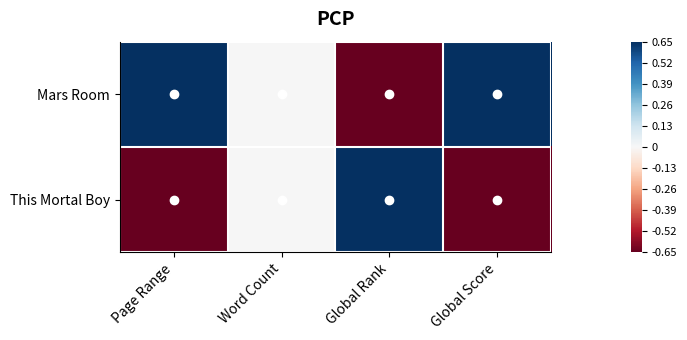

At how many categories does at least one series exceed 0?

3